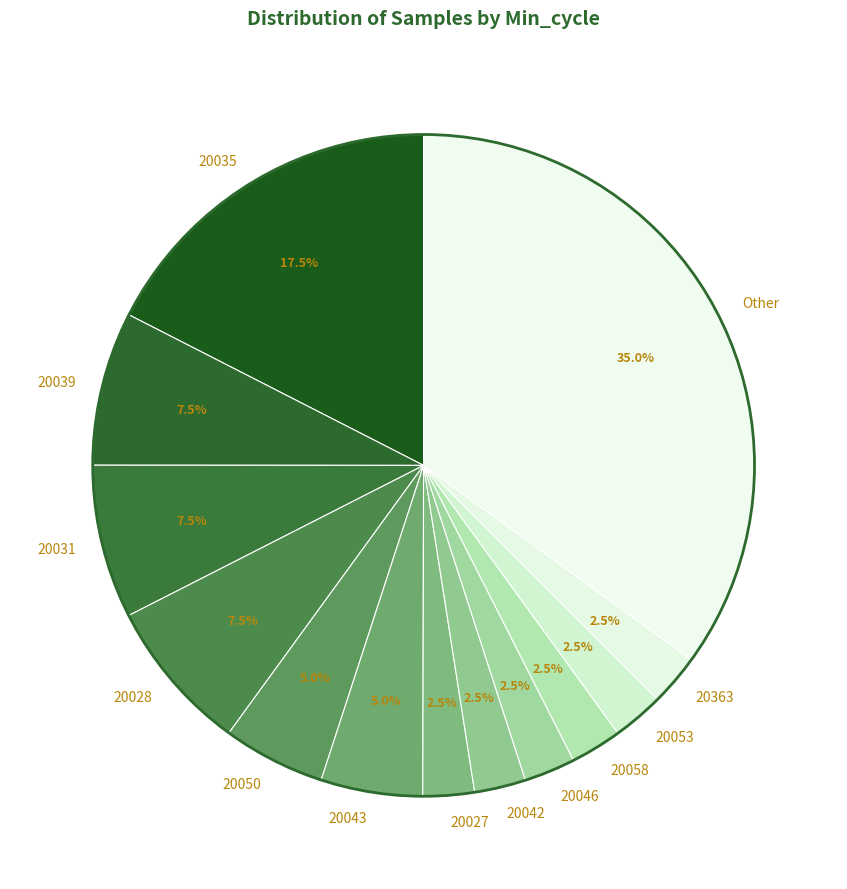

Does 20042 account for over 50% of the chart?

No